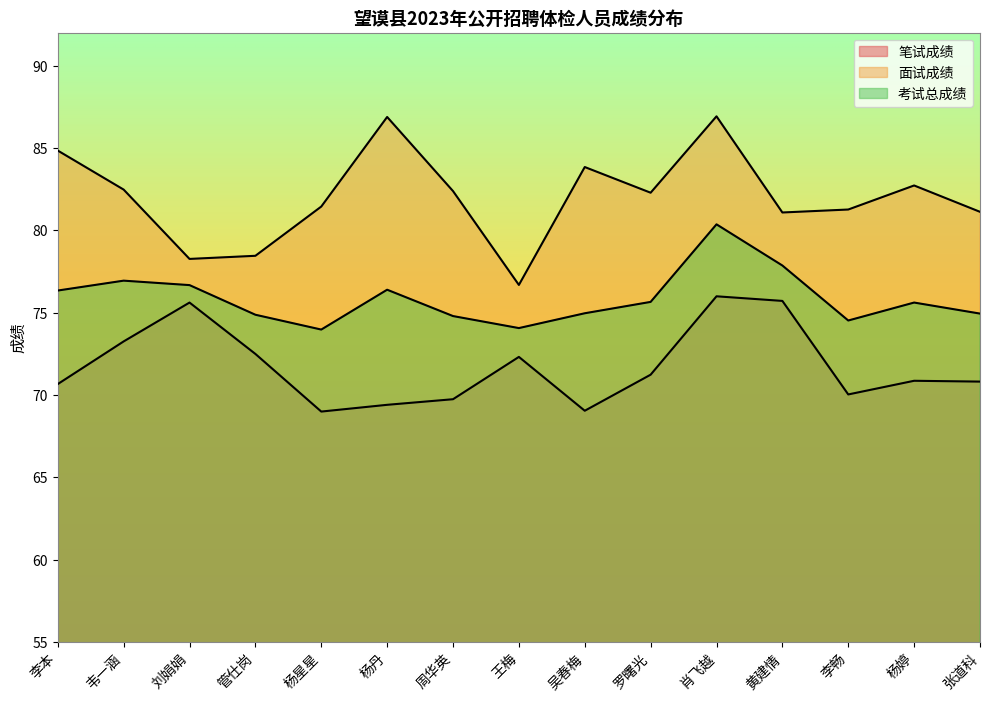

List the labels in order of 考试总成绩 value, smallest first.

杨星星, 王梅, 李畅, 周华英, 管仕岗, 张道科, 吴春梅, 杨婷, 罗曙光, 李本, 杨丹, 刘娟娟, 韦一涵, 黄建情, 肖飞越